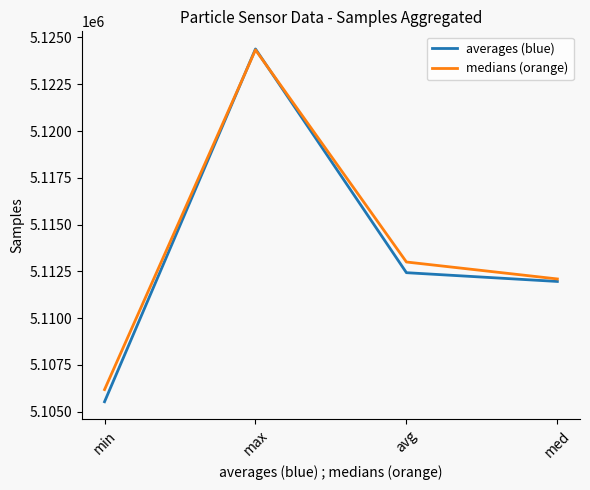

Between which two adjacent categories do medians (orange) and averages (blue) first intersect?

min and max